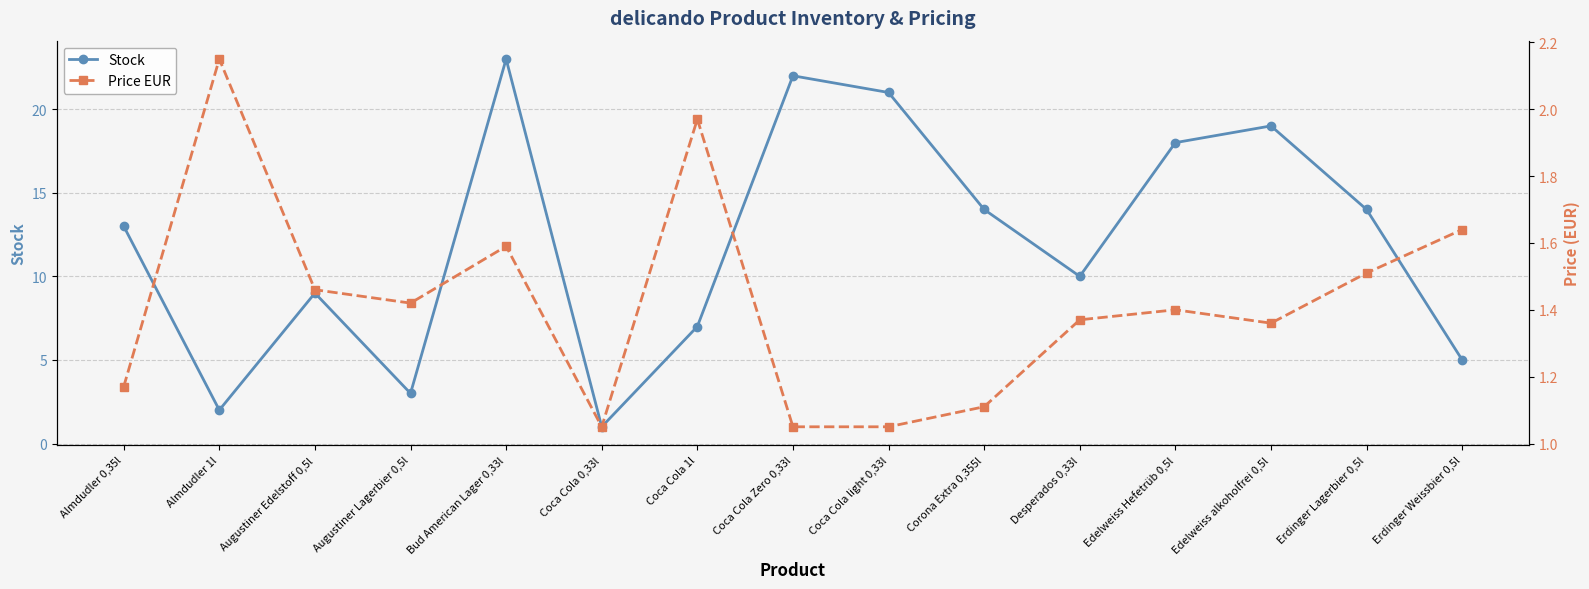

What is the difference between the Stock values at Edelweiss alkoholfrei 0,5l and Coca Cola 1l?

12